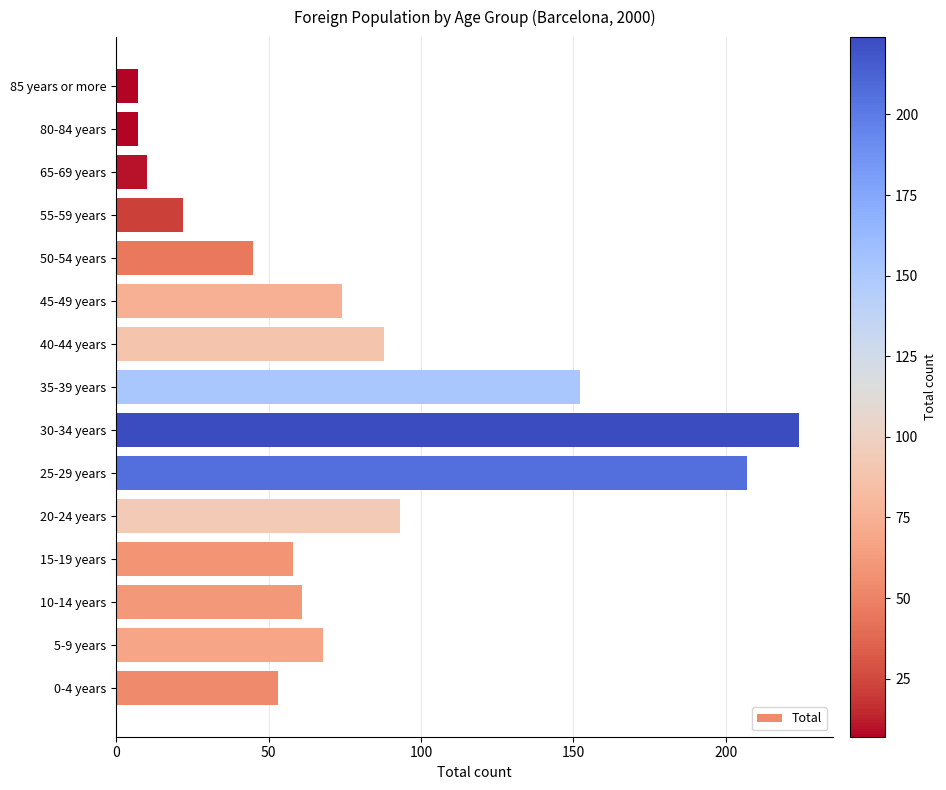

The value at 15-19 years is 58. True or false?

True